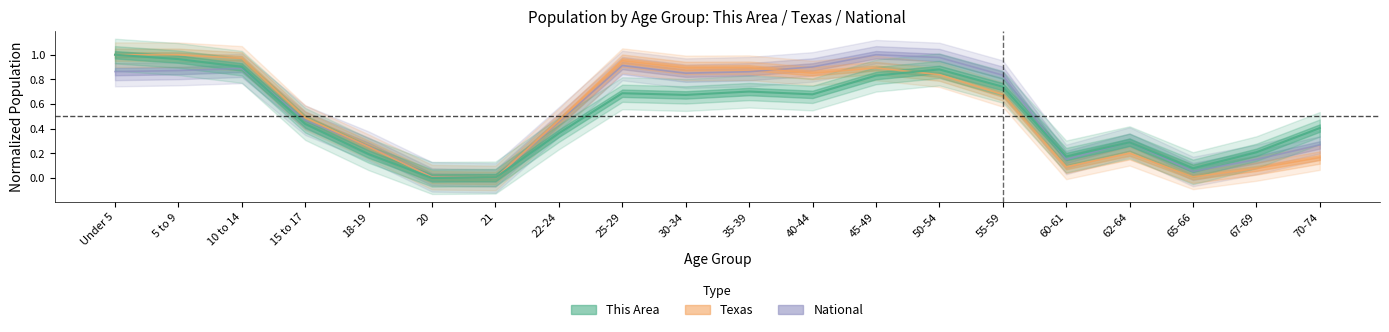

Which category has the lowest value in the This Area series?

20